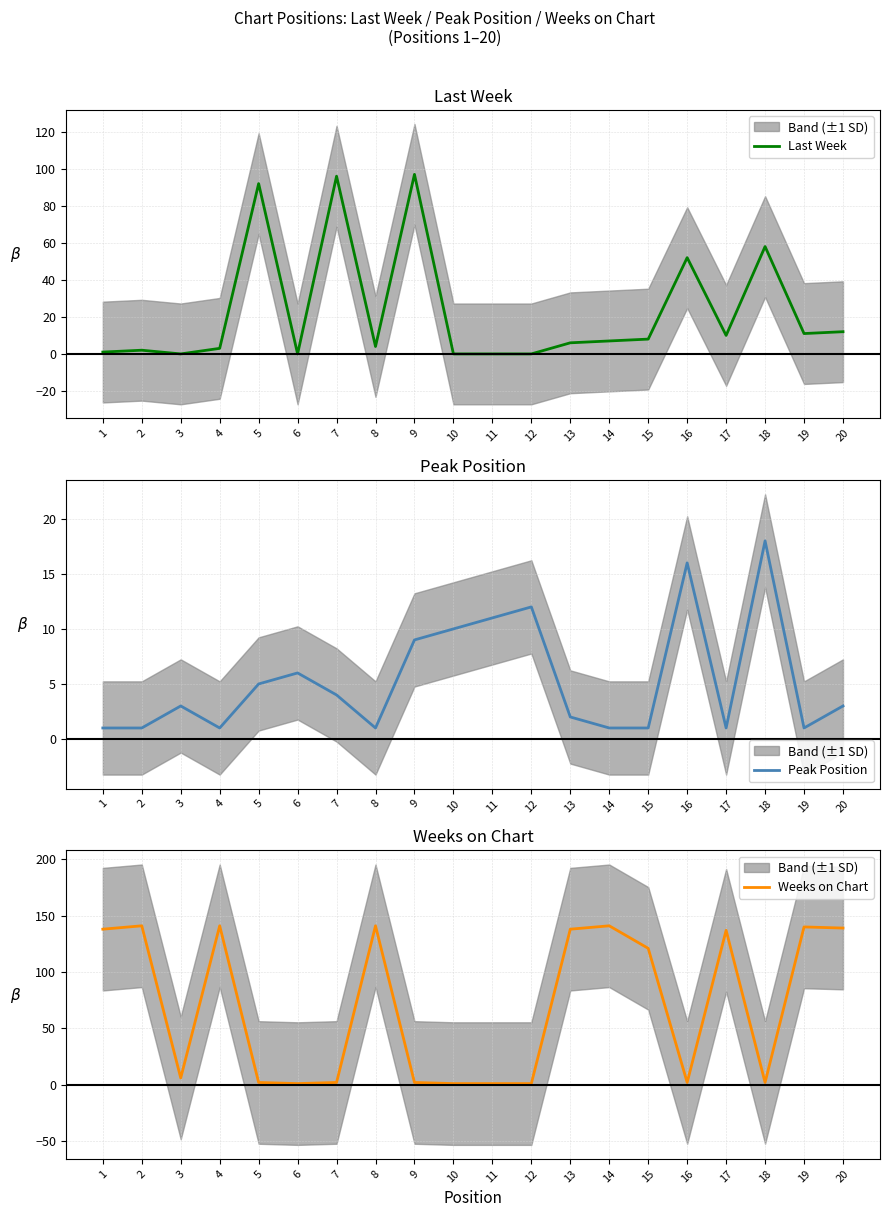

Is it true that Peak Position equals 0 at 1?

False